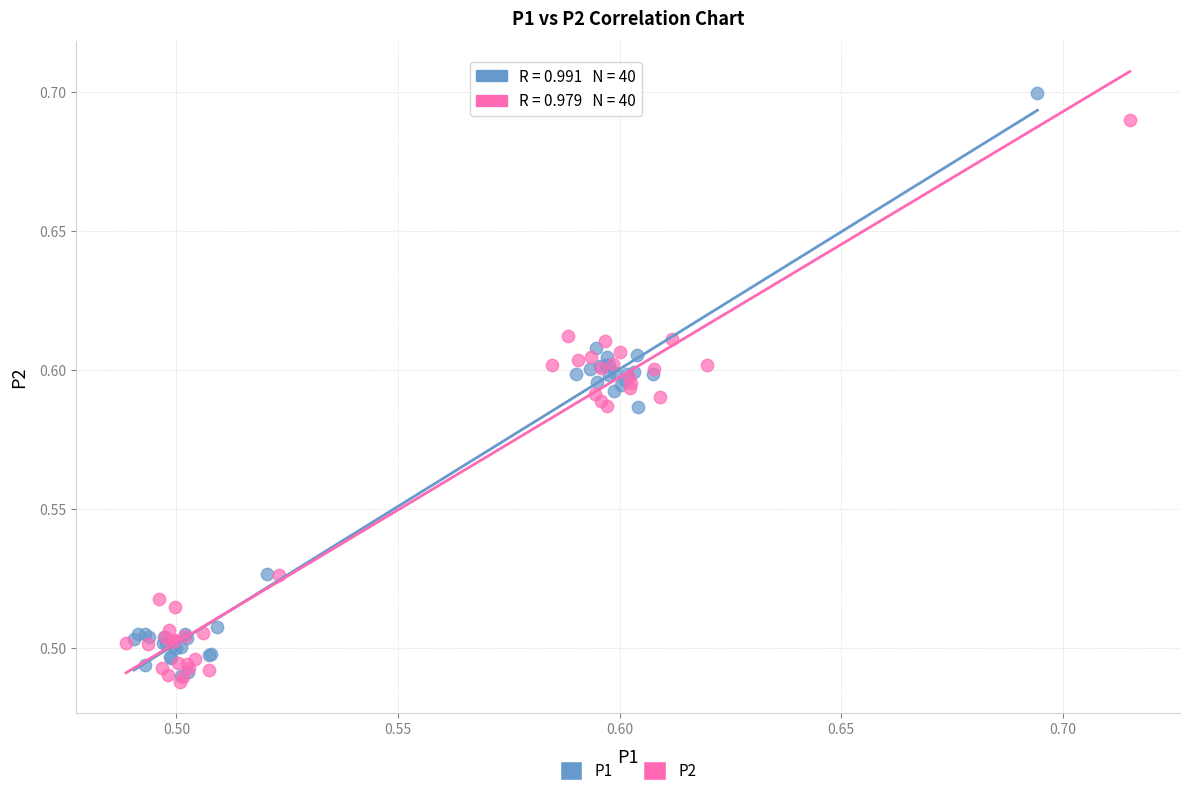

Which series has the widest spread of Y values?

P1